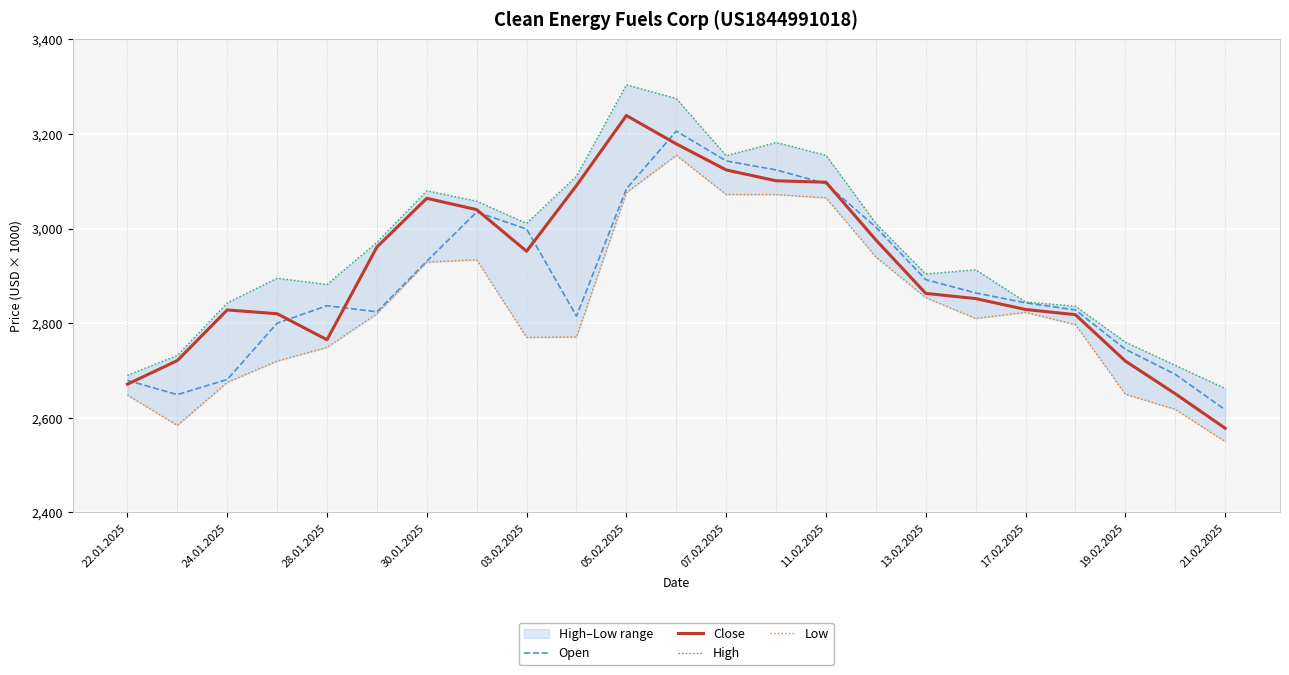

Is it true that Close equals 950 at 13.02.2025?

False